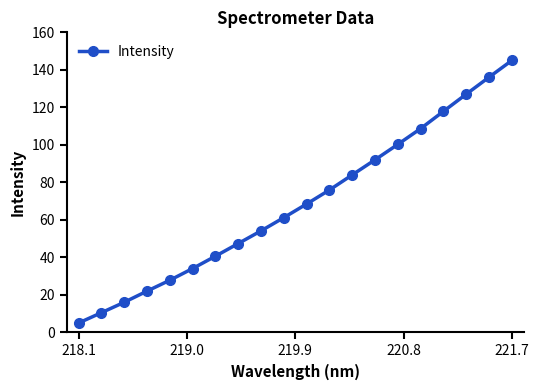

How many series are shown in this chart?

1